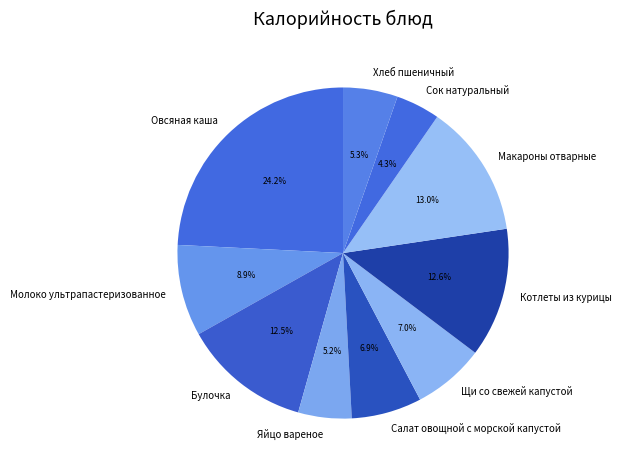

Is the sum of Сок натуральный and Овсяная каша greater than half?

No